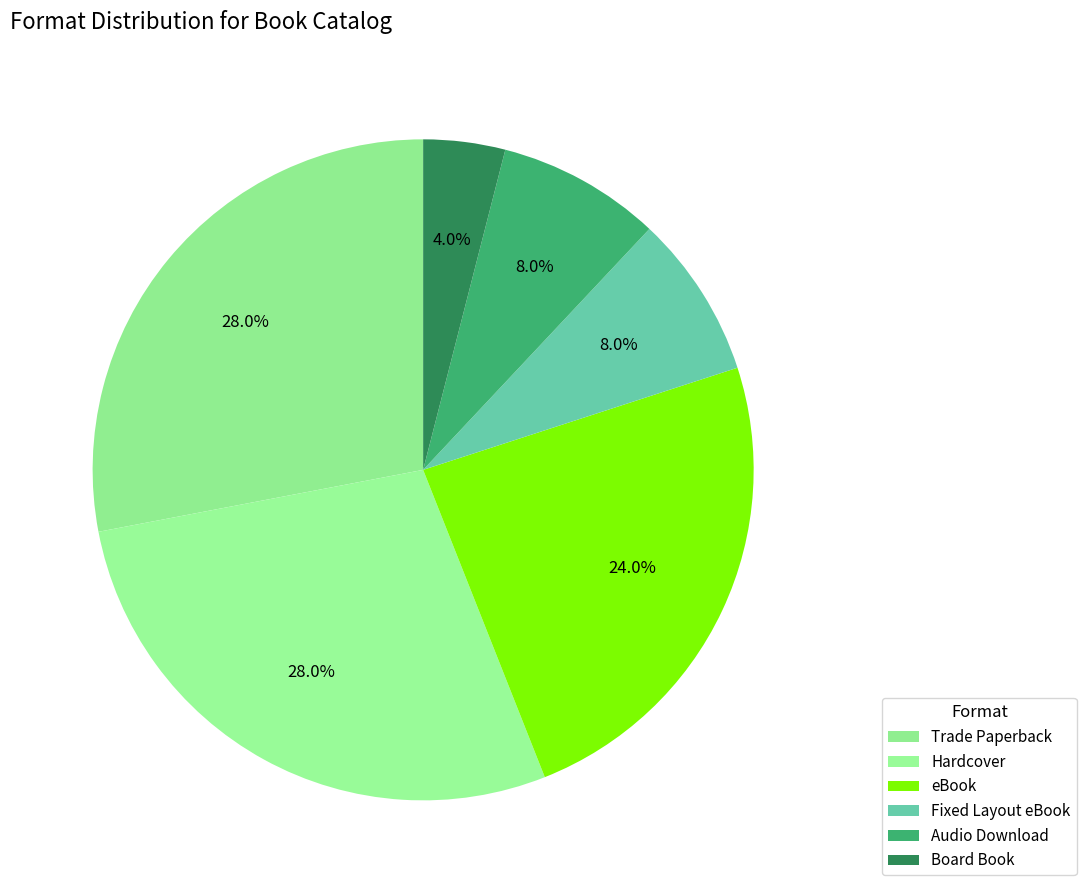

To the nearest percent, what is the difference between the Hardcover and eBook slice percentages?

4%